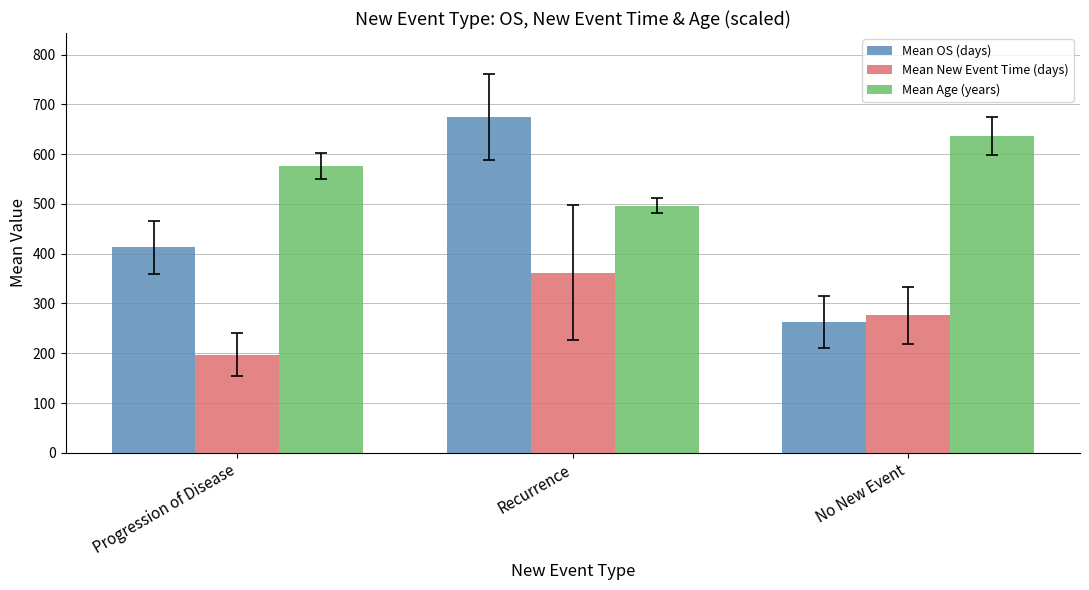

Which category has the highest value across all series?

Recurrence